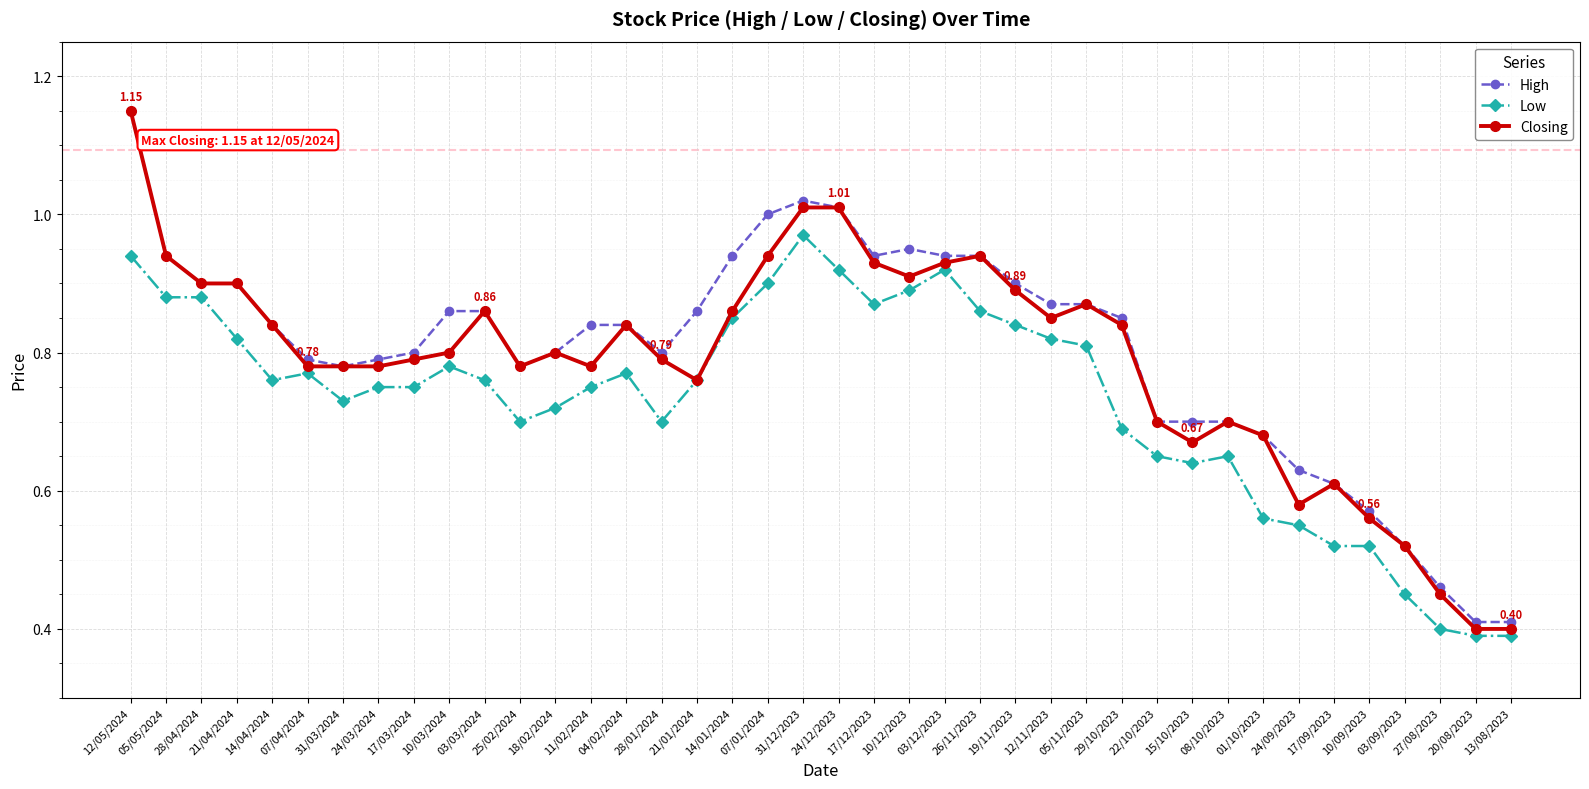

The Low series shows 1.1 at 21/01/2024. True or false?

False